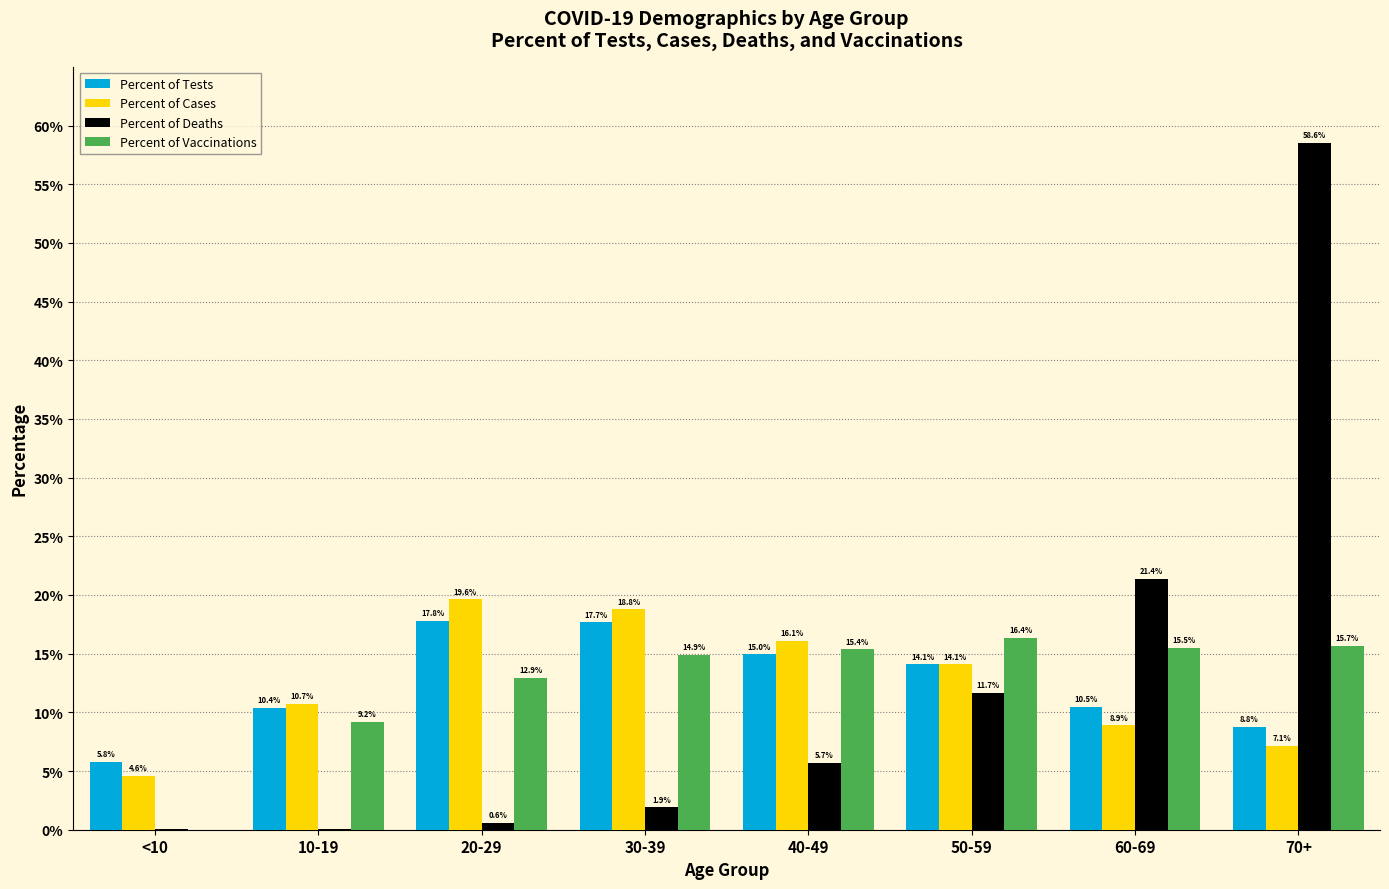

Between 60-69 and 10-19, which is larger?

60-69